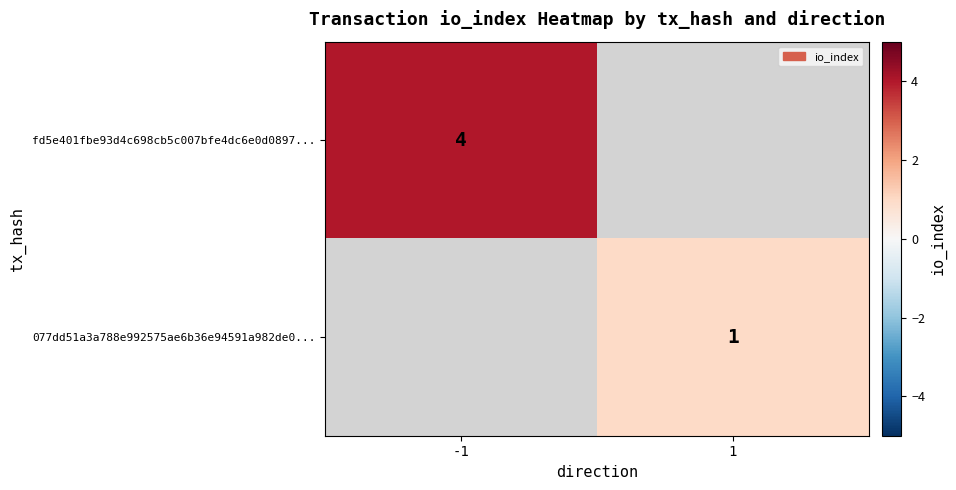

True or false: fd5e401fbe93d4c698cb5c007bfe4dc6e0d0897... has a value of 2 at -1.

False